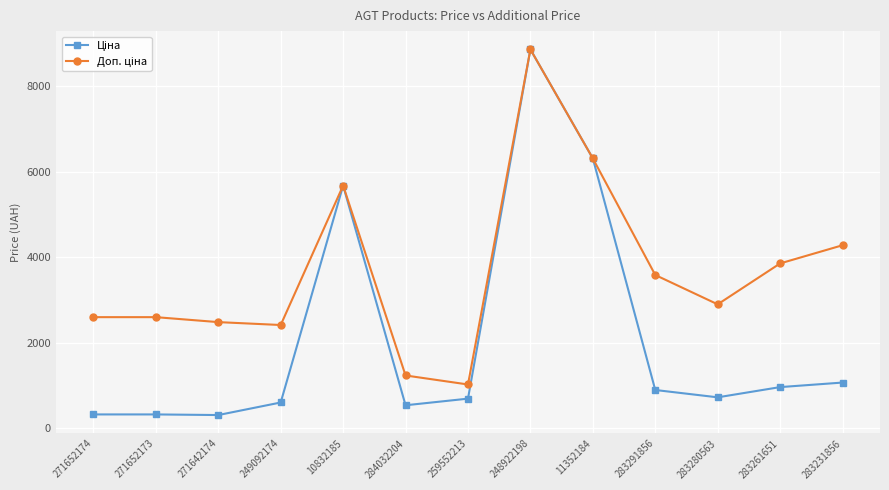

At how many categories does at least one series exceed 4695?

3